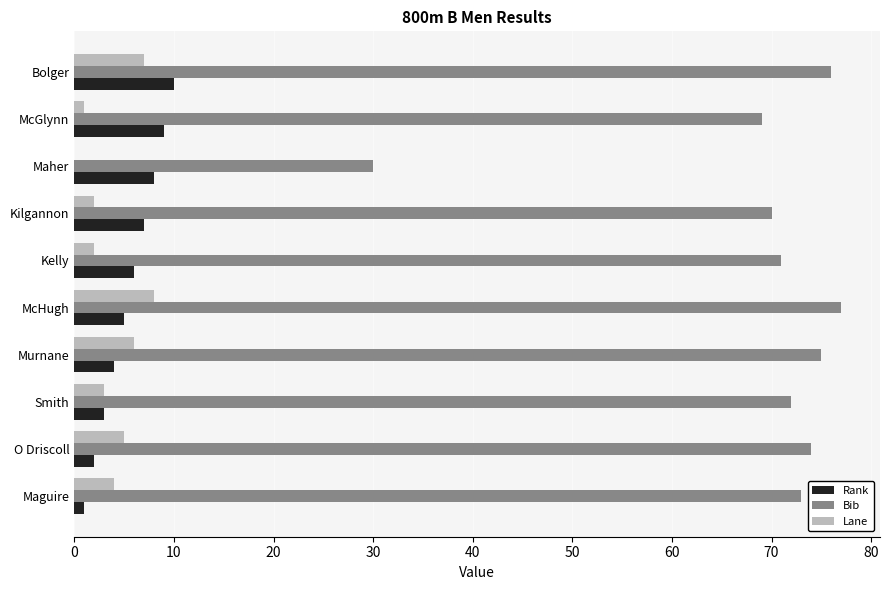

What is the total value across all series at Kilgannon?

79